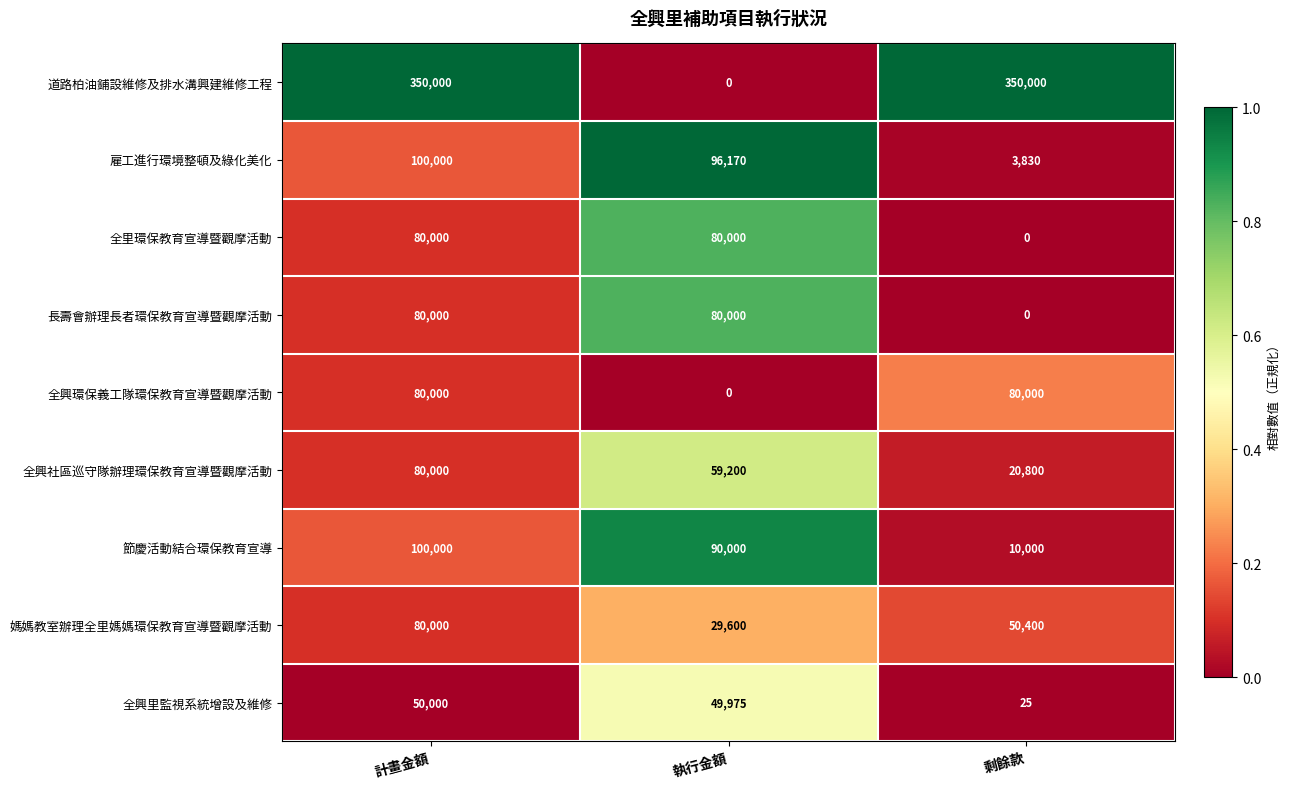

Which series has the largest total across all categories?

道路柏油鋪設維修及排水溝興建維修工程